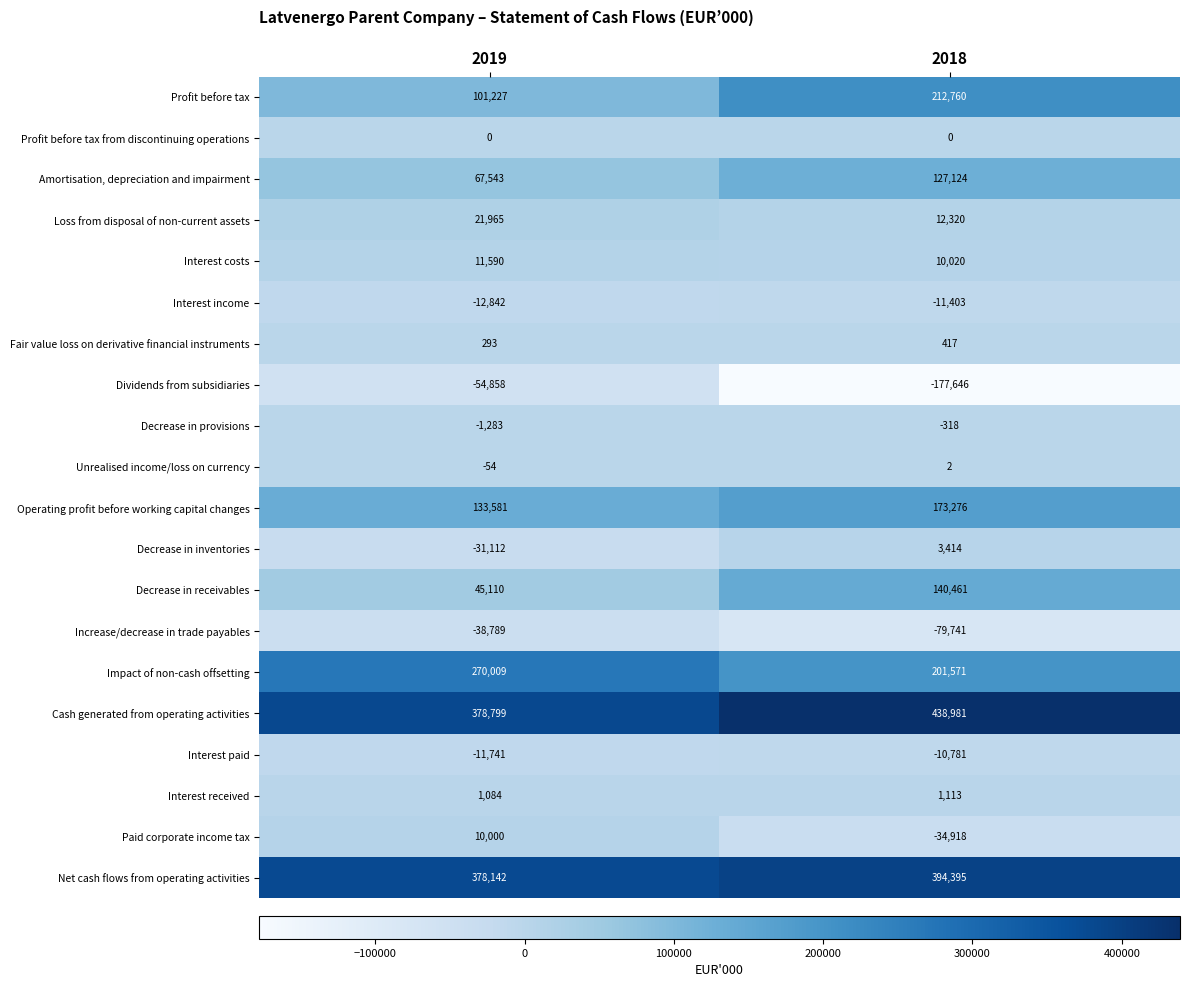

True or false: Cash generated from operating activities has a value of 438981 at 2018.

True